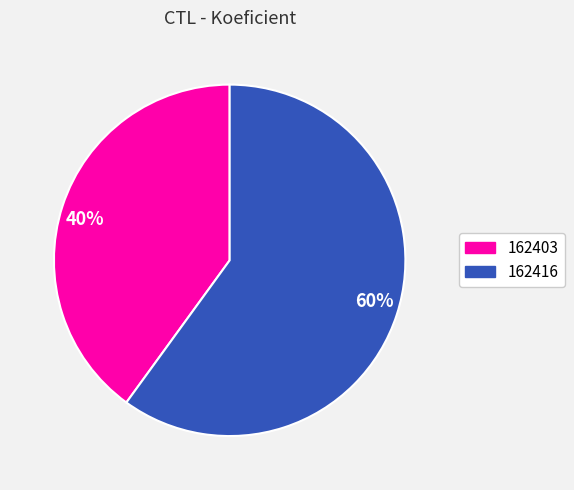

Approximately how many times larger is the value at 40% compared to 60%?

0.7